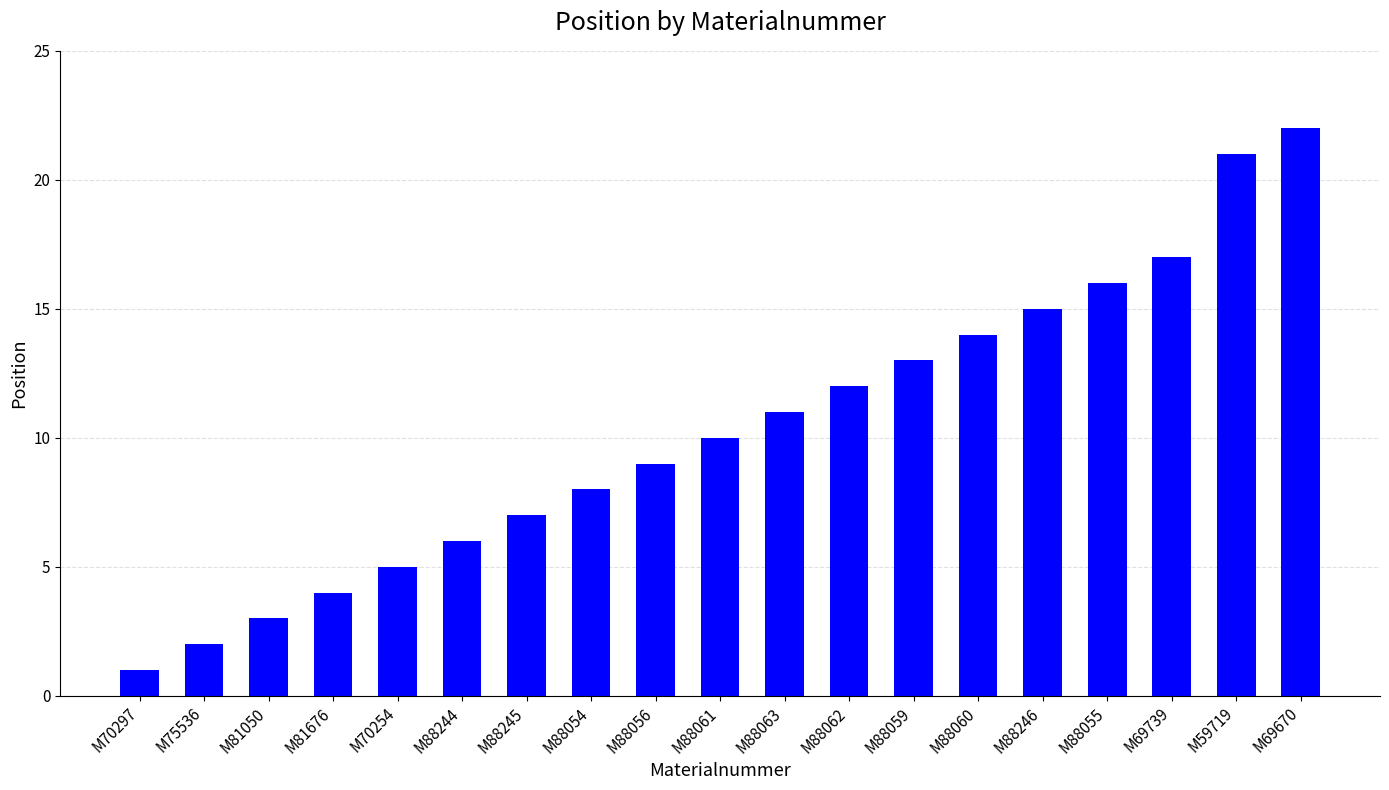

What is the change in value from M75536 to M88055?

+14